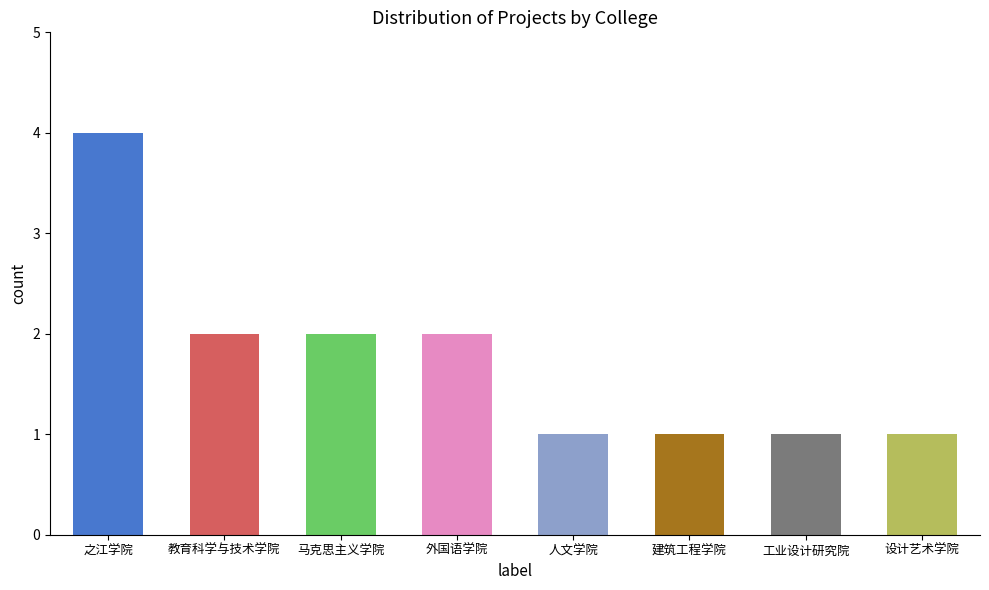

Which label corresponds to the largest value in the chart?

之江学院